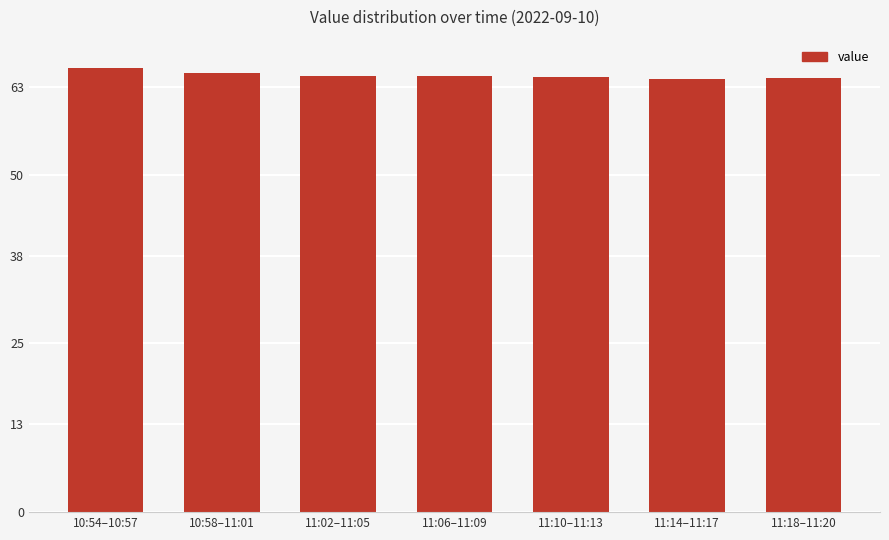

Which has a higher value, 10:54–10:57 or 11:14–11:17?

10:54–10:57